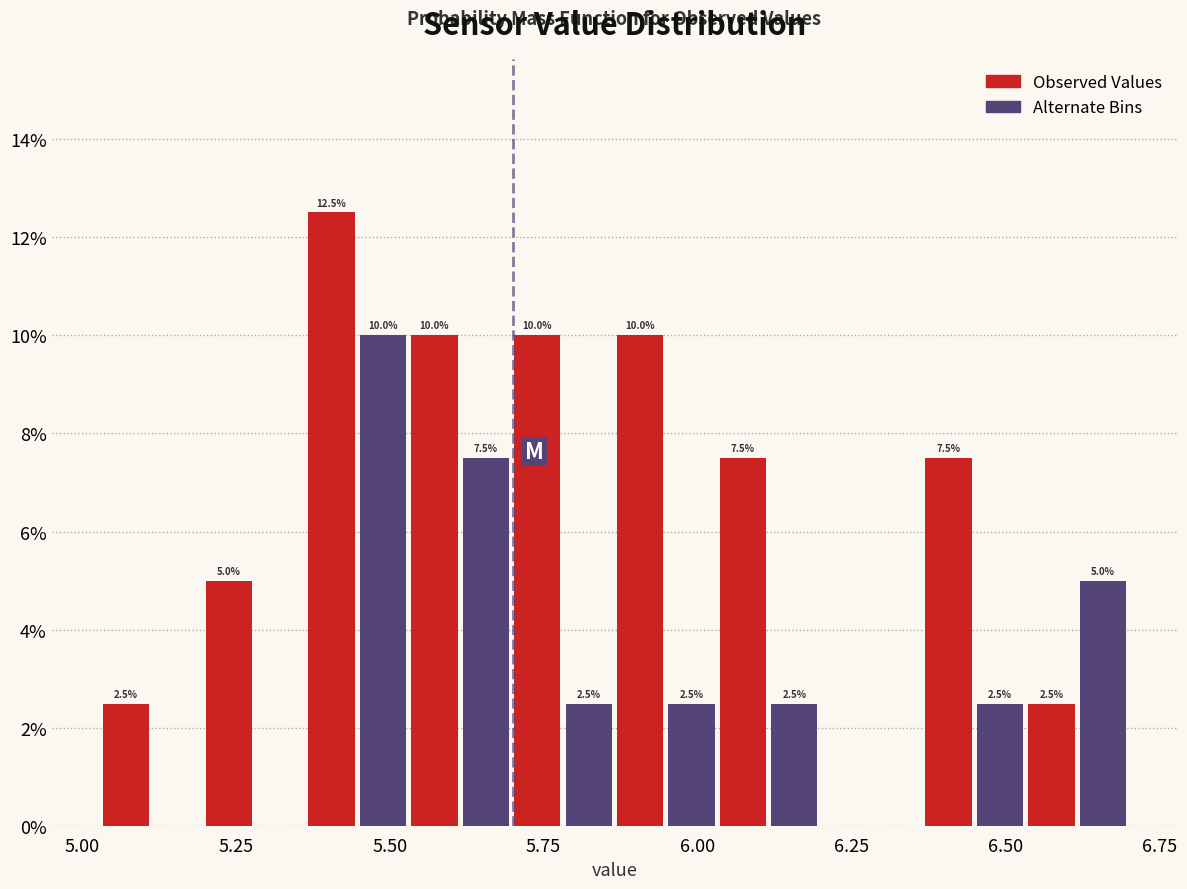

Around what value on the x-axis is the tallest bar? Give the approximate position of its centre, as read against the axis.

5.40